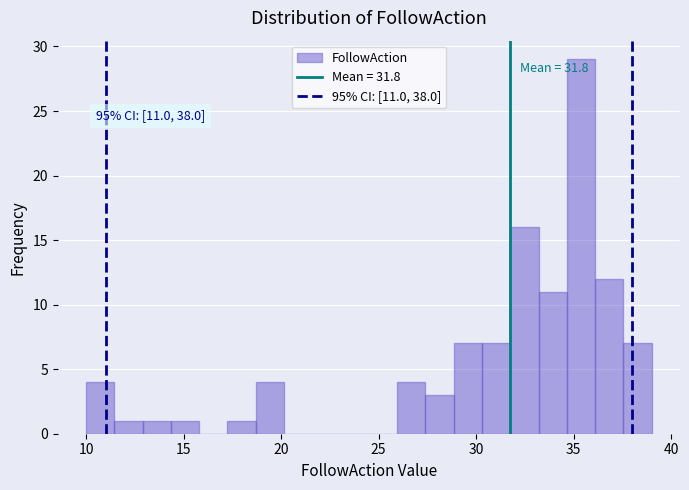

Around what value on the x-axis is the tallest bar? Give the approximate position of its centre, as read against the axis.

35.5